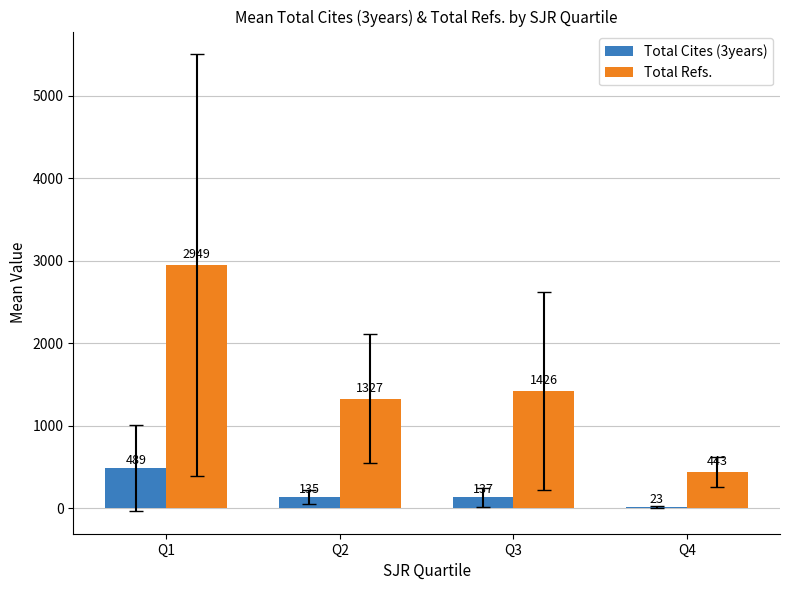

Where does the Total Cites (3years) series first go above 137?

Q1